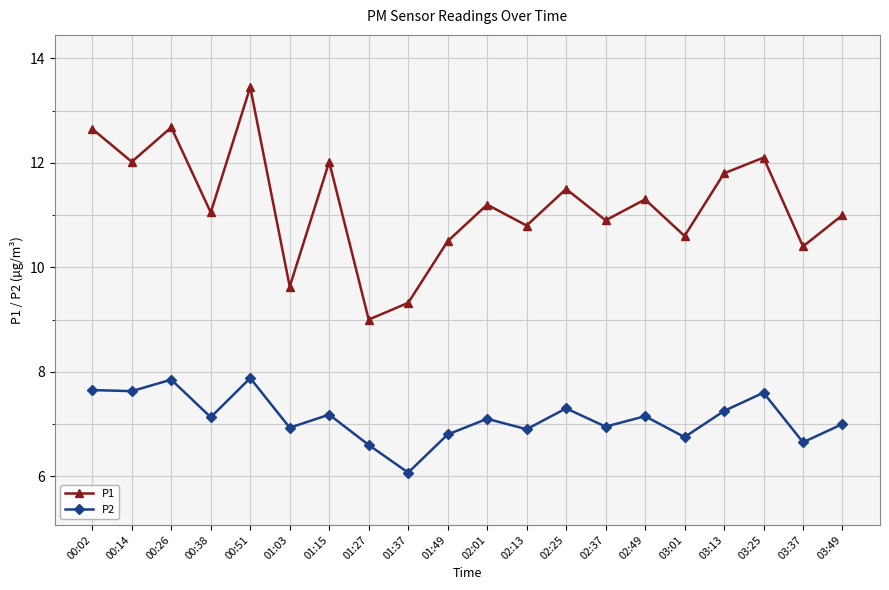

What is the value of the P2 point at the 12th from the left?

6.9